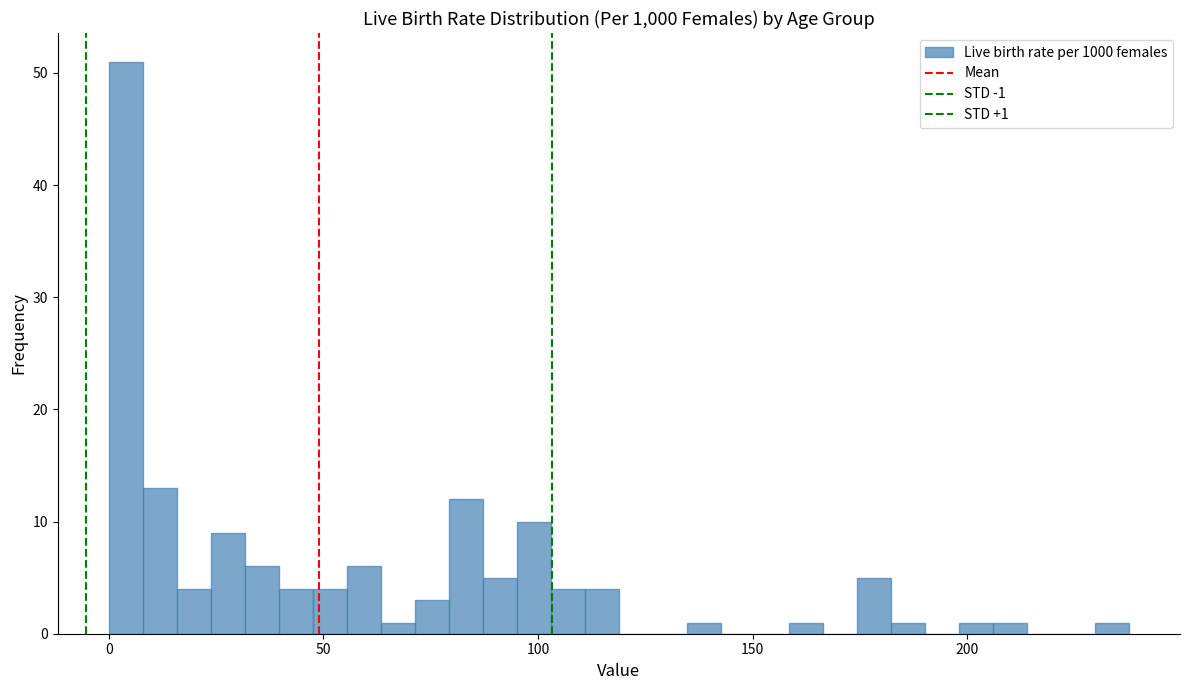

Around what value on the x-axis is the tallest bar? Give the approximate position of its centre, as read against the axis.

5